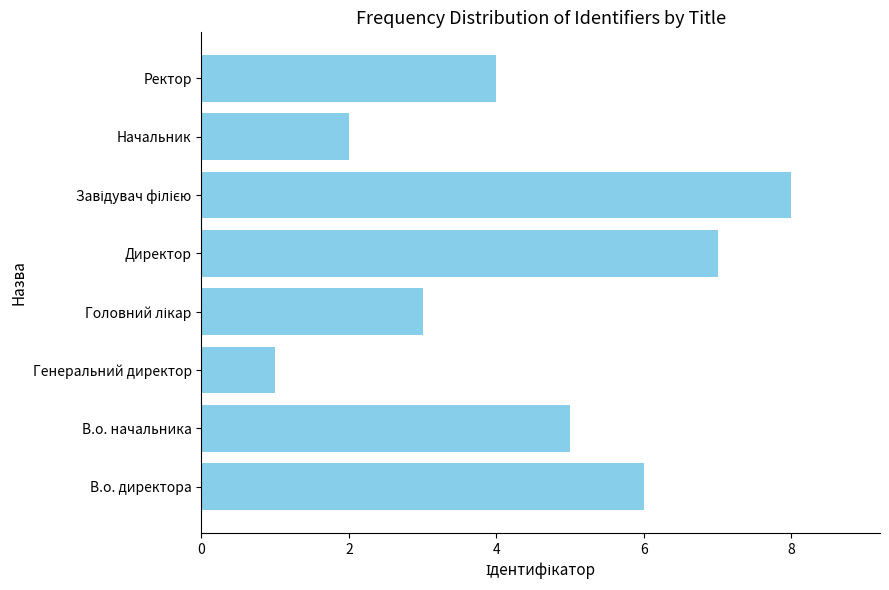

What is the minimum value shown in the chart?

1